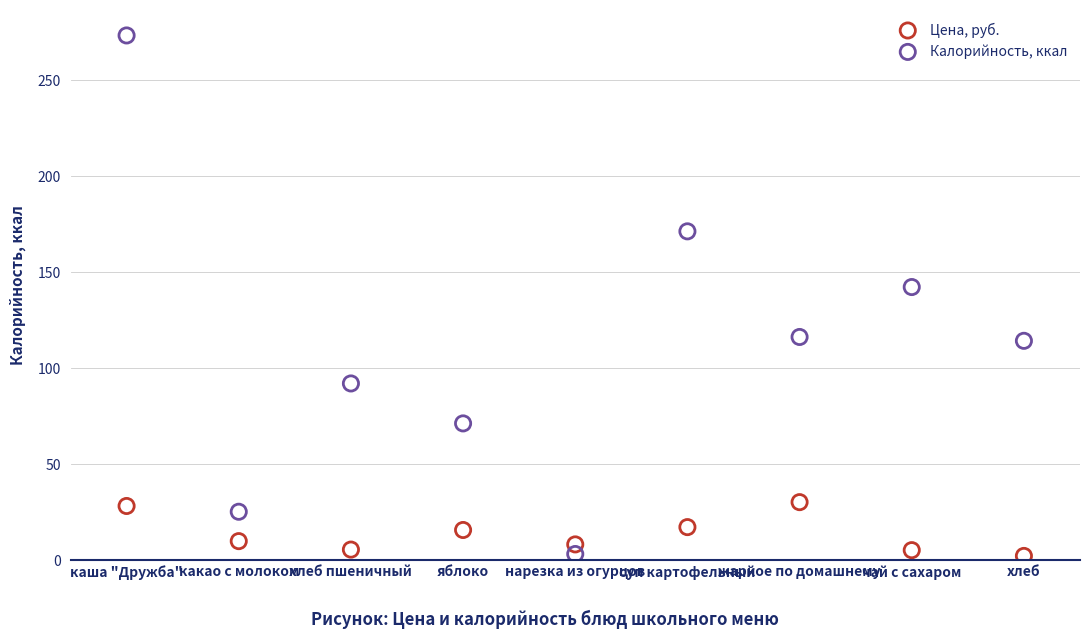

Which series has the widest spread of Y values?

Калорийность, ккал